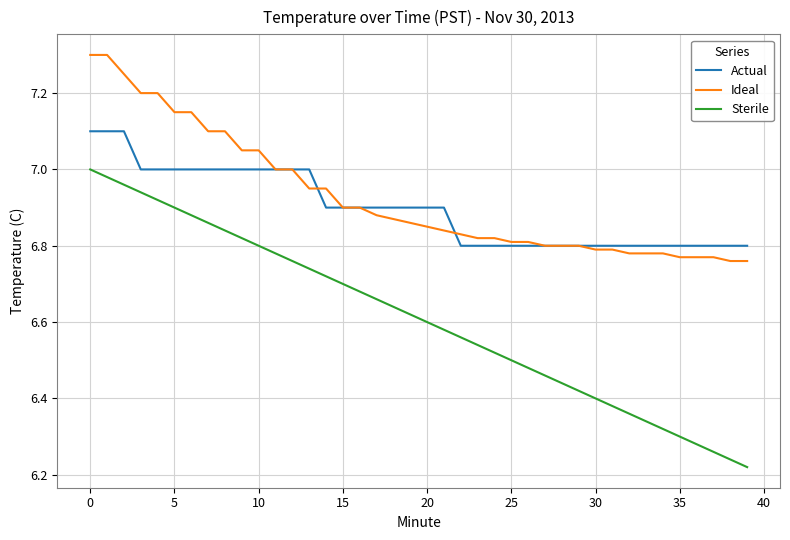

Which series has the widest spread of values?

Sterile